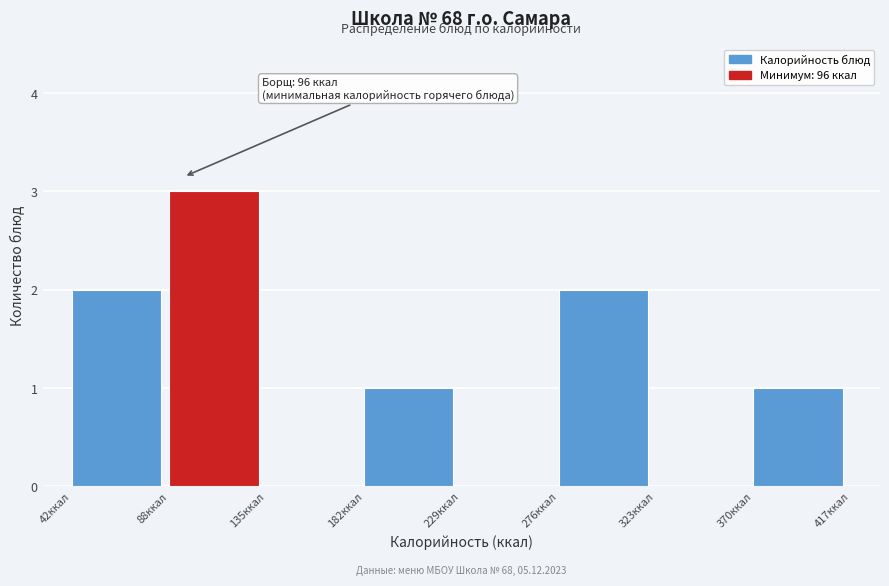

Over which range of the x-axis is the bar tallest?

90 to 135